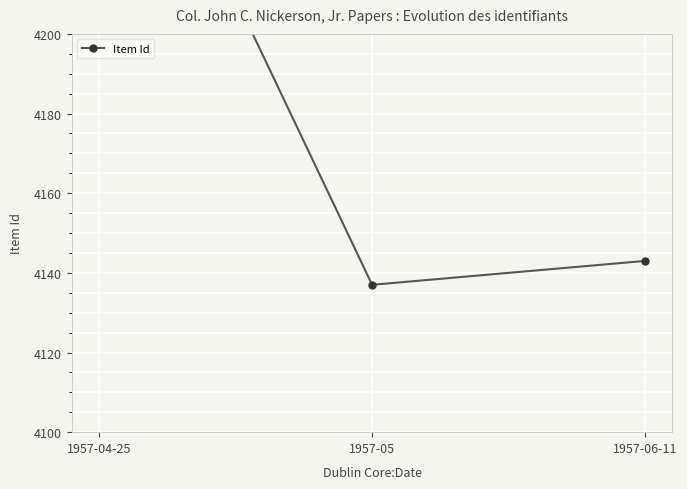

Which category has the lowest value across all series?

1957-05